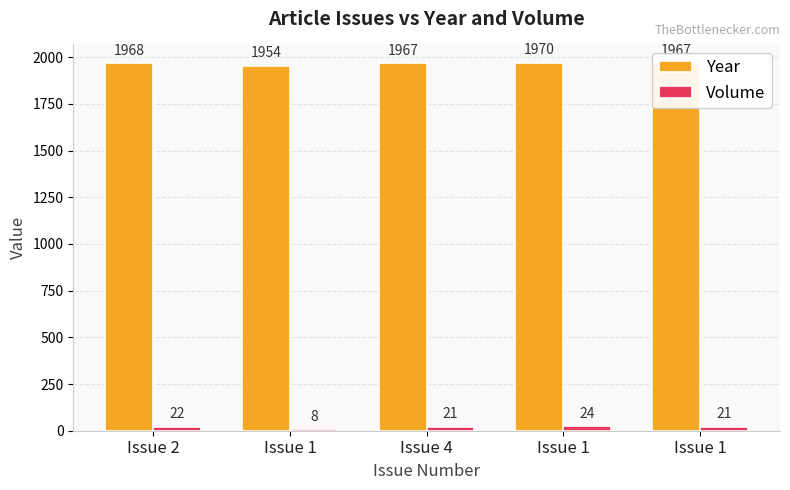

What is the greatest value displayed?

1970